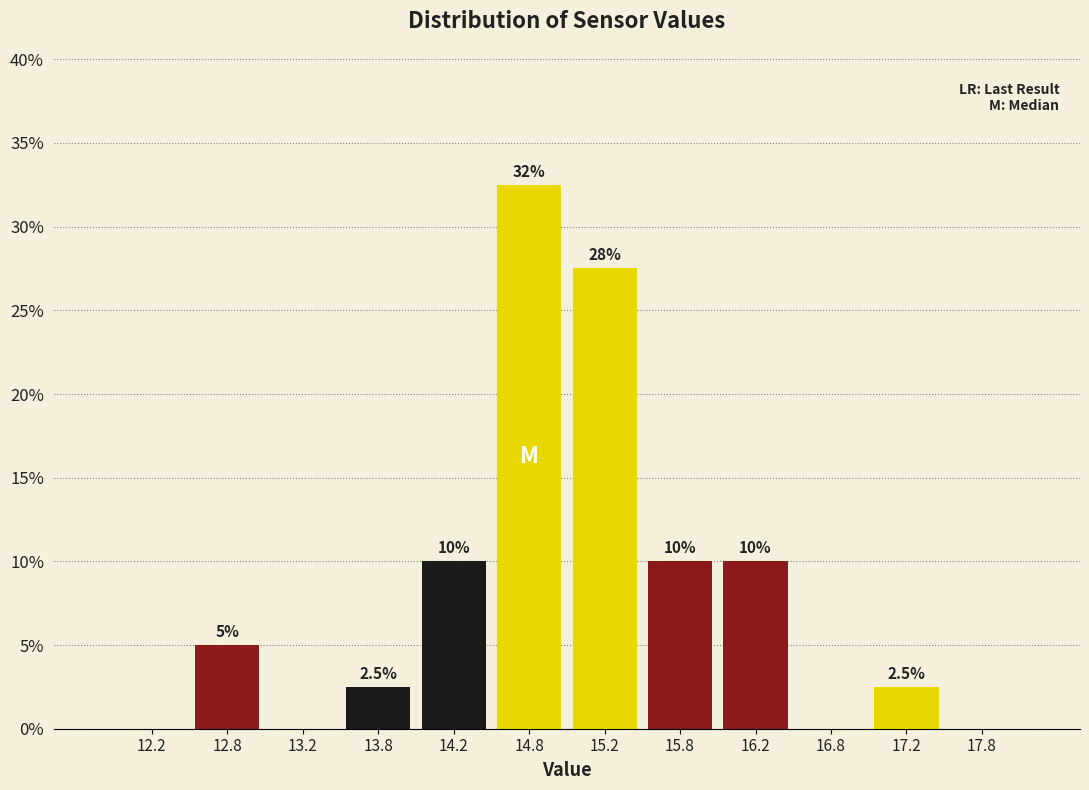

Which range on the x-axis has the tallest bar?

14.5 to 15.0